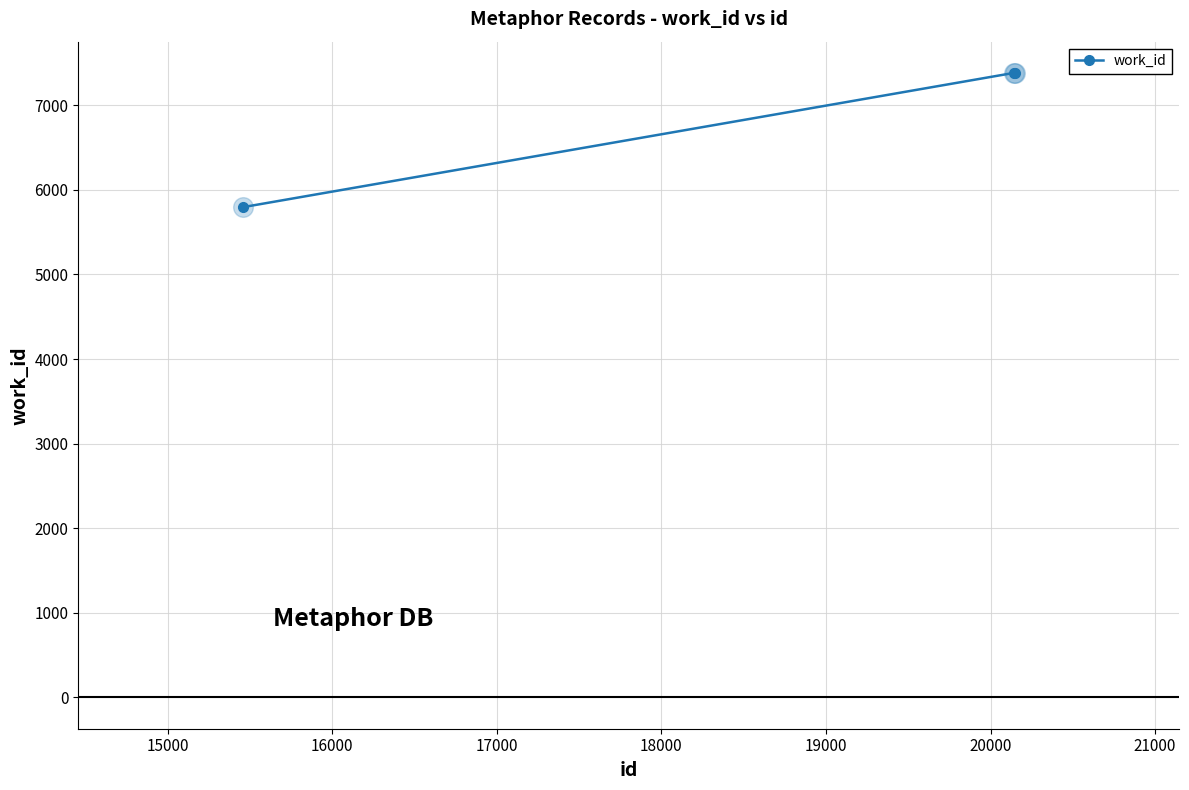

What is the minimum value shown in the chart?

5795